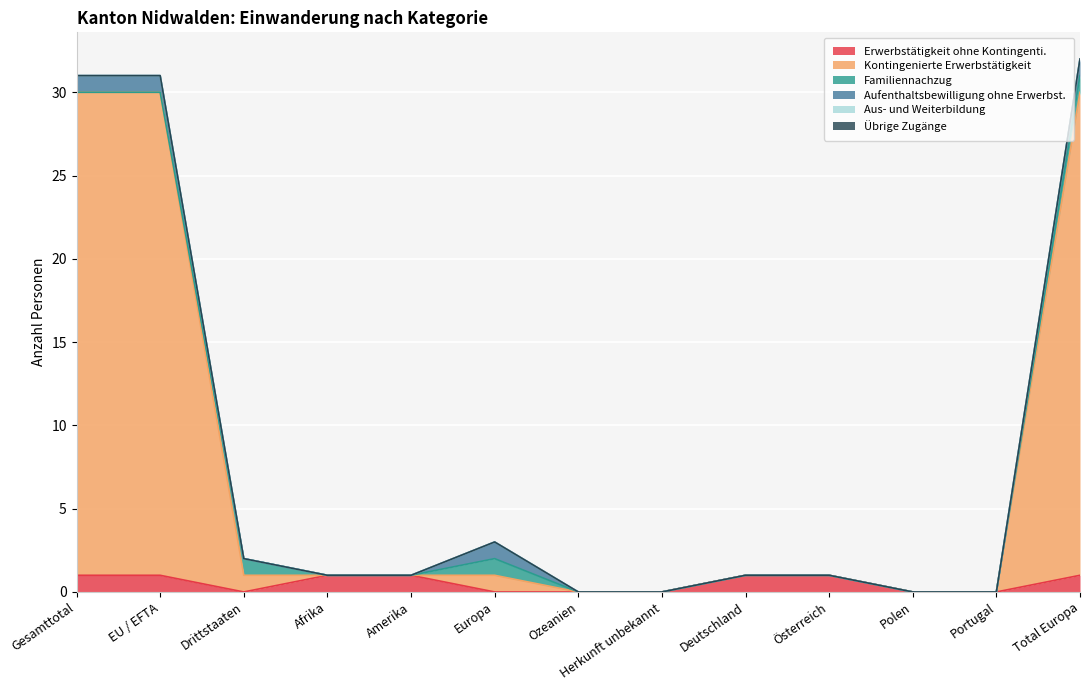

At which category is the sum across all series the highest?

Total Europa